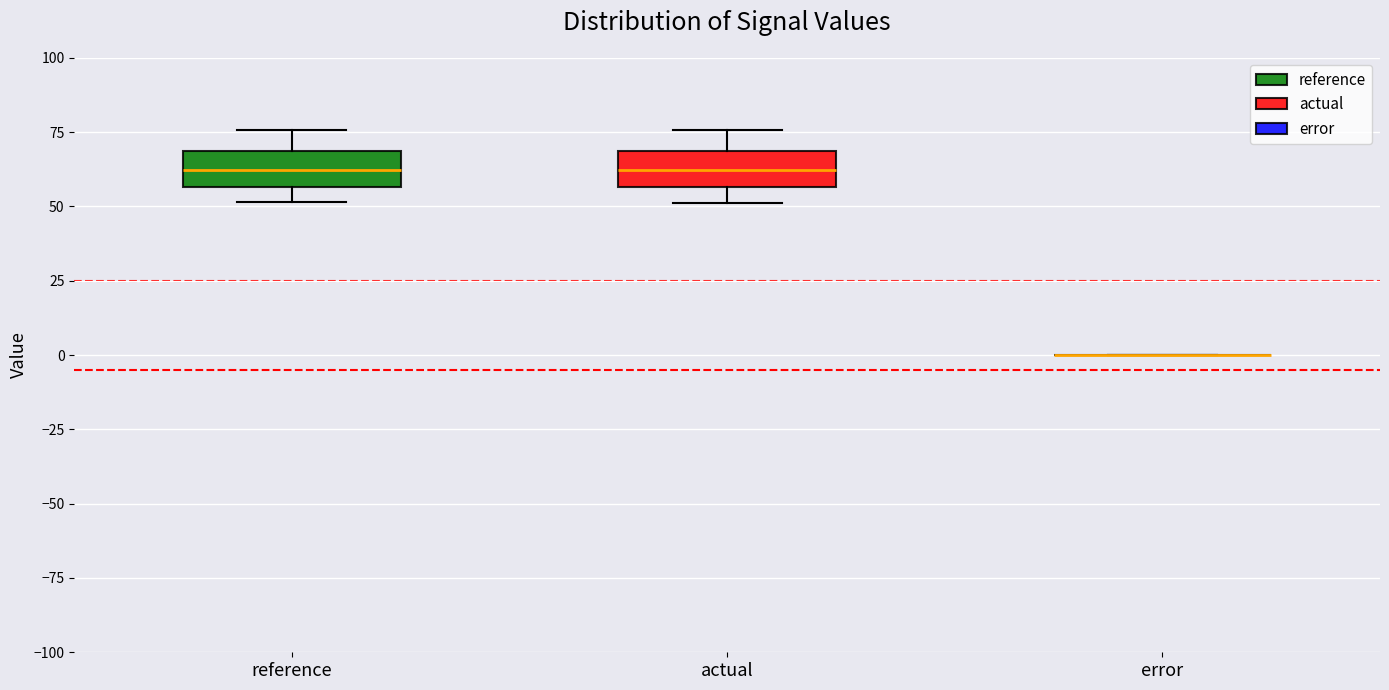

Reading left to right, read every box against the y-axis: the position of its median line, the range the box covers, and the ends of its whiskers. The values are not printed on the chart, so give them approximately, as read against the axis.

reference: median 60, box 55 to 70, whiskers 50 to 75
actual: median 60, box 55 to 70, whiskers 50 to 75
error: box collapsed to a line at 0, whiskers 0 to 0